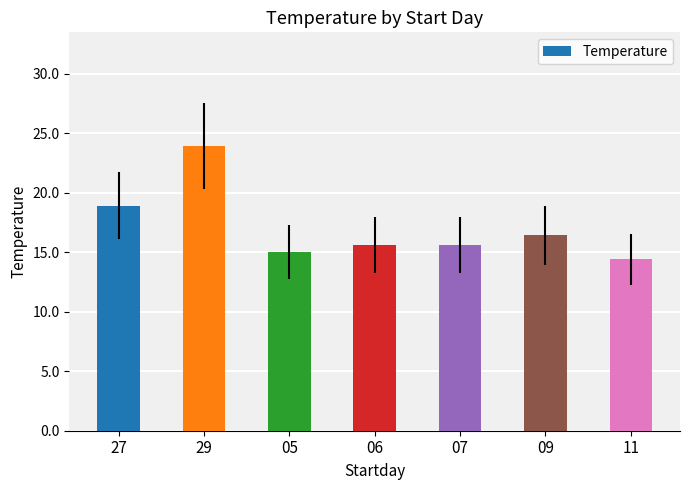

At which label is the value closest to 19?

27